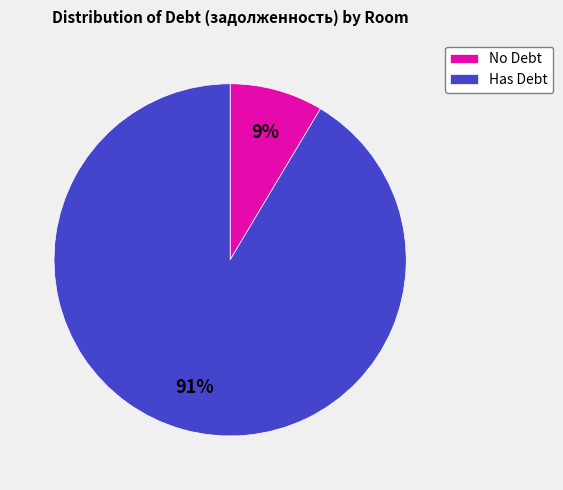

How many segments does this pie chart have?

2